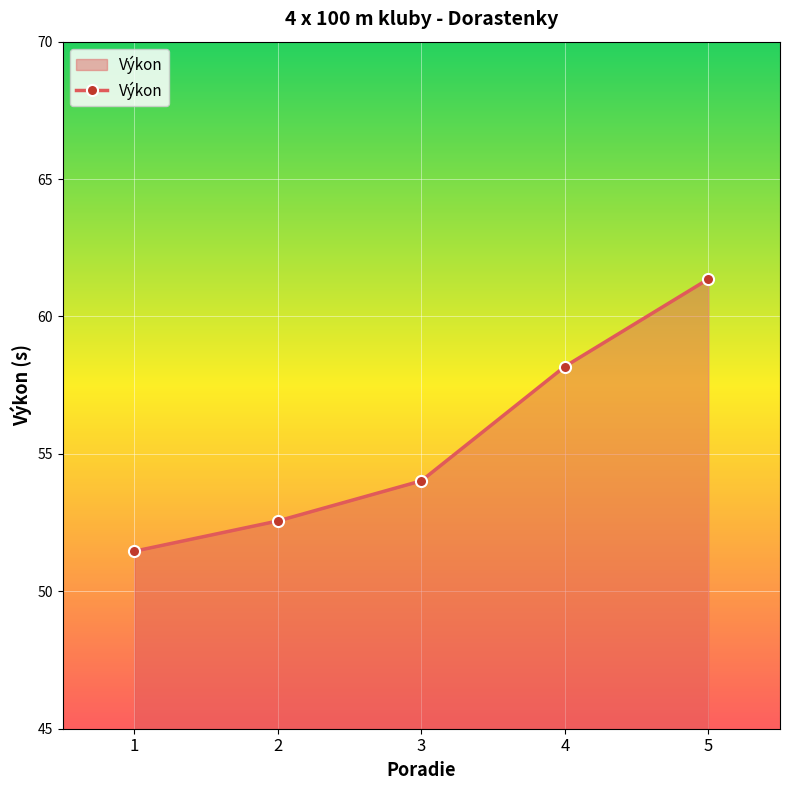

True or false: the data shows 33.8 at 5.

False